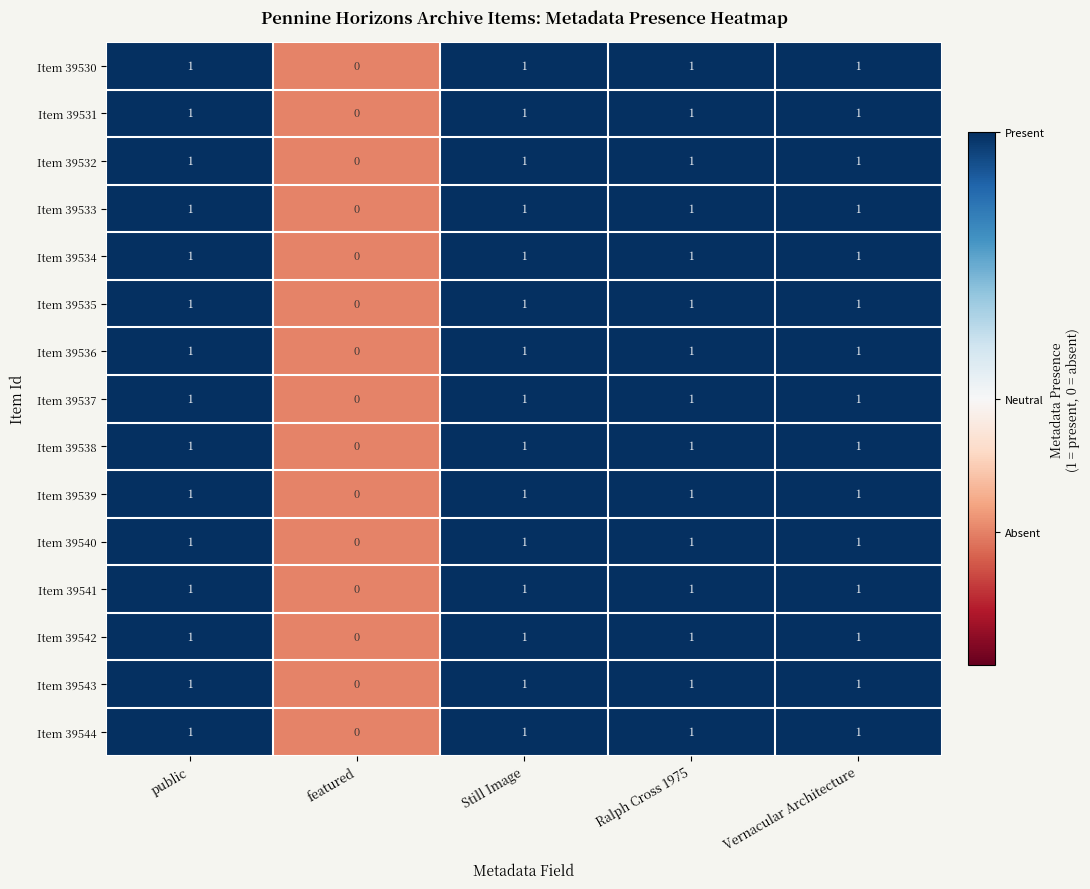

What is the total value across all series at Vernacular Architecture?

15